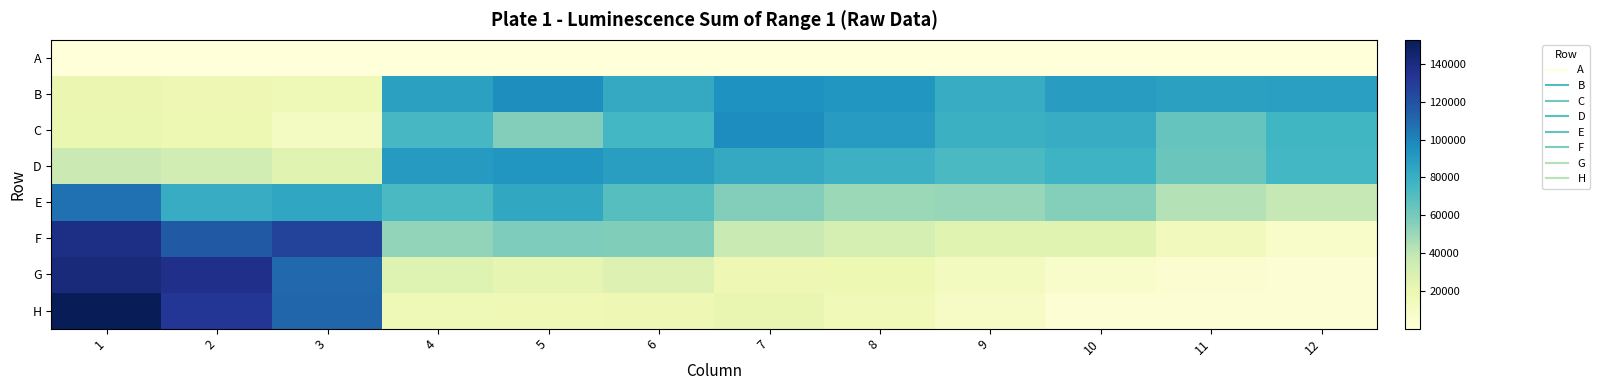

Reading left to right, transcribe all the data shown in this chart.

A: 1=25.1	2=33.1	3=34.8	4=219.0	5=189.7	6=195.9	7=170.8	8=154.4	9=159.4	10=162.2	11=173.4	12=149.5
B: 1=19964.0	2=17326.0	3=16661.0	4=87535.0	5=96502.0	6=82607.0	7=94597.0	8=93011.0	9=81604.0	10=89000.0	11=87576.0	12=88278.0
C: 1=20800.0	2=19005.0	3=11037.0	4=74117.0	5=56420.0	6=75502.0	7=96942.0	8=89622.0	9=78755.0	10=81664.0	11=64582.0	12=75850.0
D: 1=36383.0	2=33128.0	3=25263.0	4=90161.0	5=92544.0	6=88461.0	7=82638.0	8=78362.0	9=73161.0	10=78134.0	11=63612.0	12=75401.0
E: 1=107111.0	2=81350.0	3=84656.0	4=72864.0	5=84072.0	6=69487.0	7=56564.0	8=49831.0	9=50837.0	10=55498.0	11=43179.0	12=38772.0
F: 1=138319.0	2=116317.0	3=126744.0	4=52385.0	5=57746.0	6=56981.0	7=36821.0	8=31486.0	9=25183.0	10=25140.0	11=13990.0	12=7439.0
G: 1=140874.0	2=136513.0	3=110403.0	4=26531.0	5=22393.0	6=26917.0	7=17780.0	8=18620.0	9=12385.0	10=6630.0	11=3824.0	12=3094.0
H: 1=152695.0	2=131913.0	3=111163.0	4=16638.0	5=16889.0	6=17503.0	7=21536.0	8=15600.0	9=9444.0	10=3405.0	11=3120.0	12=3368.0